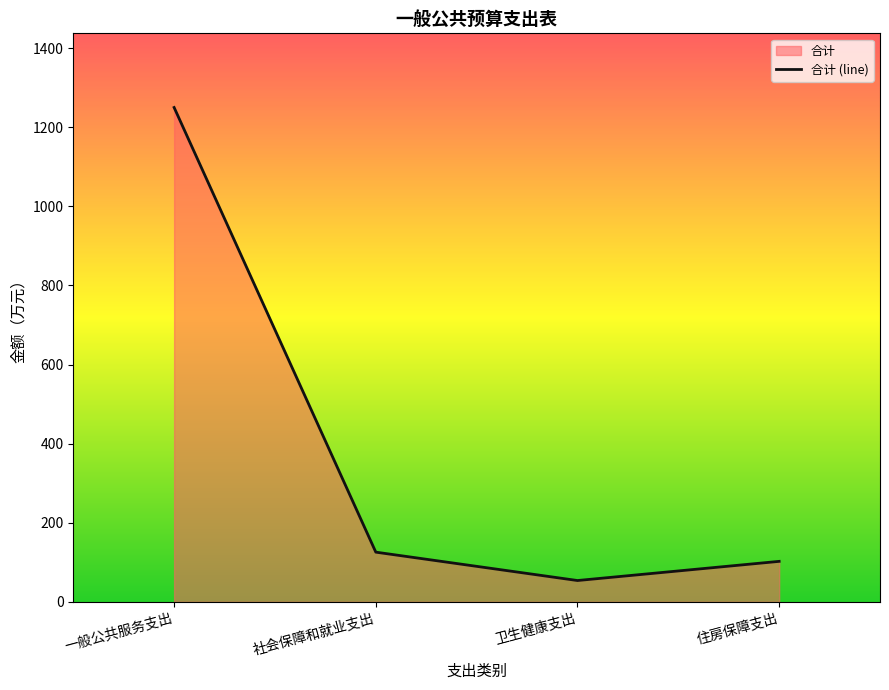

At which category does the chart reach its peak across all series?

一般公共服务支出